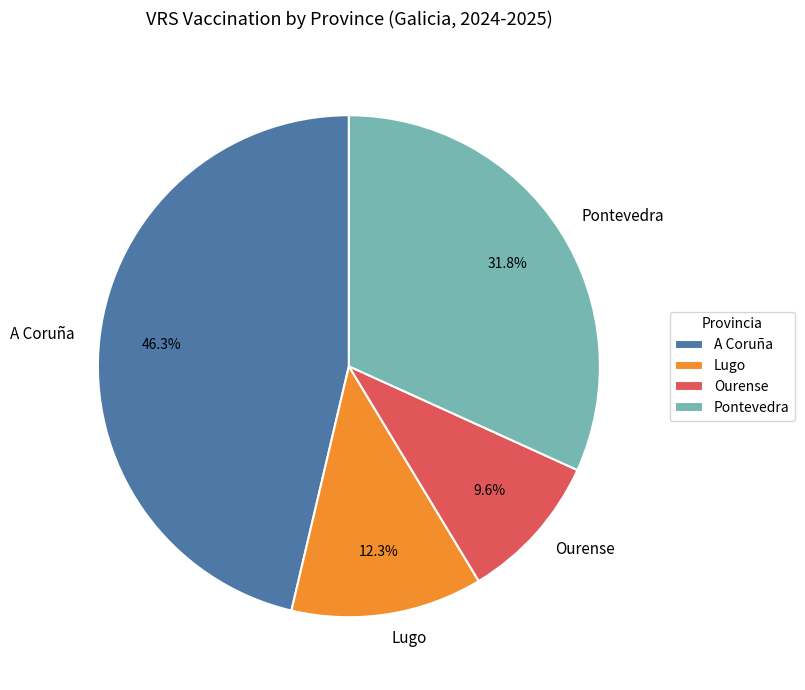

To the nearest percent, what is the difference between the largest and smallest slice percentages?

37%